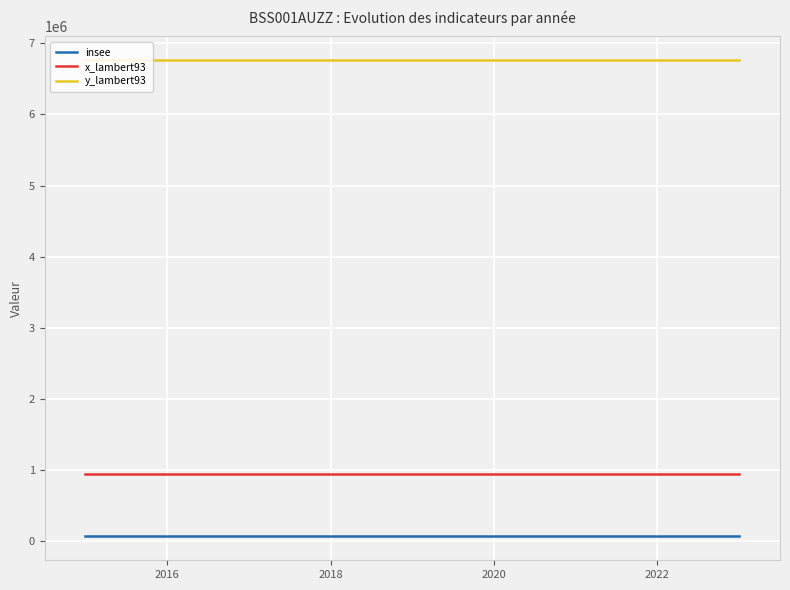

Is this an area chart (filled region under the line)?

No